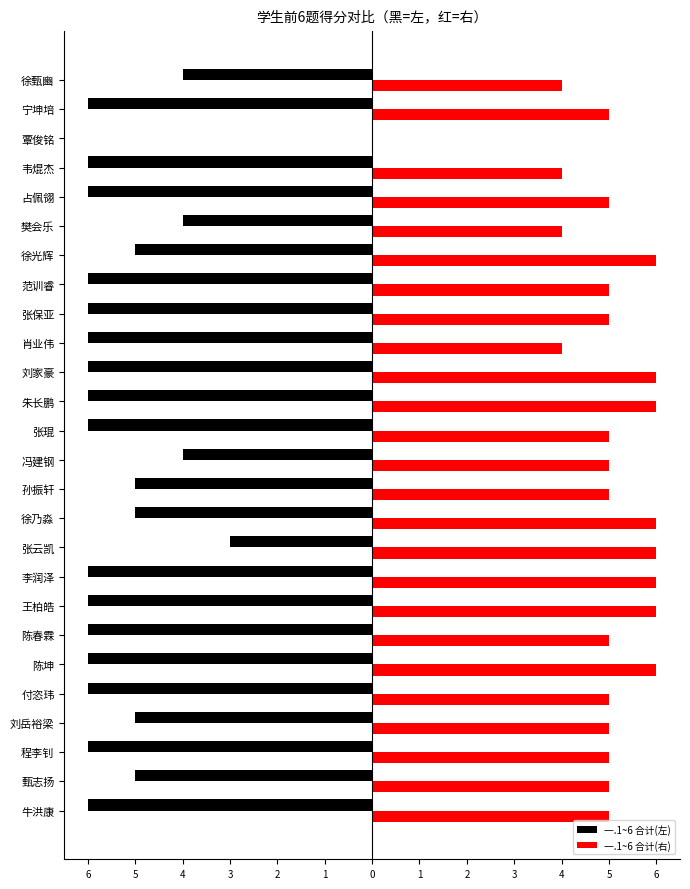

What are all the series names shown in the legend?

一.1~6 合计(左), 一.1~6 合计(右)